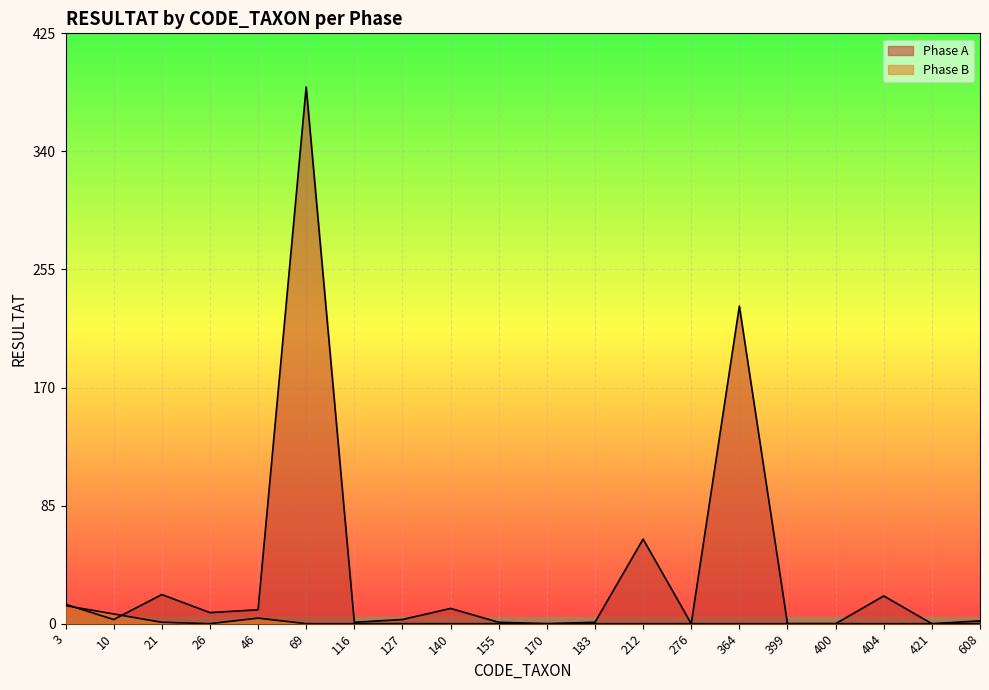

What are all the series names shown in the legend?

Phase A, Phase B